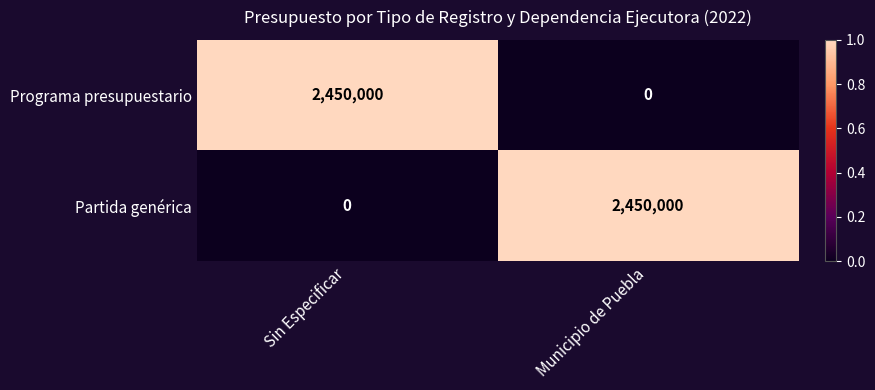

What is the difference between the highest and lowest values at Sin Especificar?

2450000